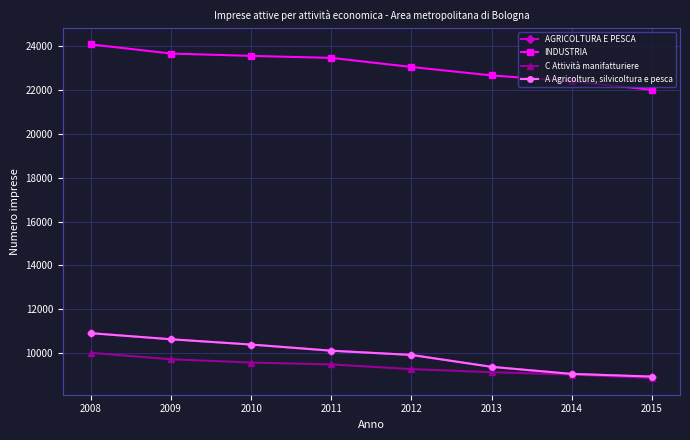

At which category is the sum across all series the highest?

2008